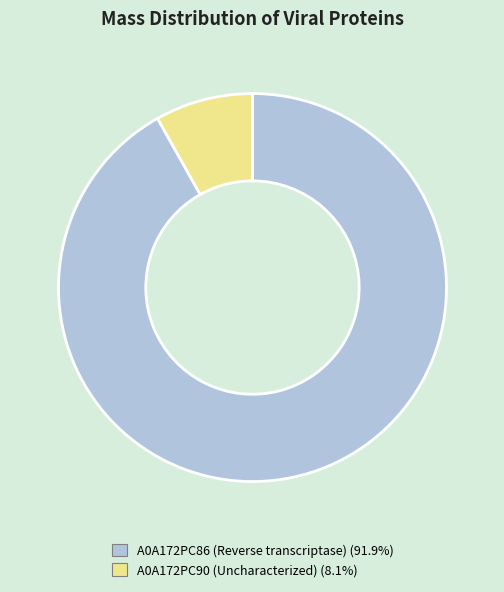

How many segments does this pie chart have?

2